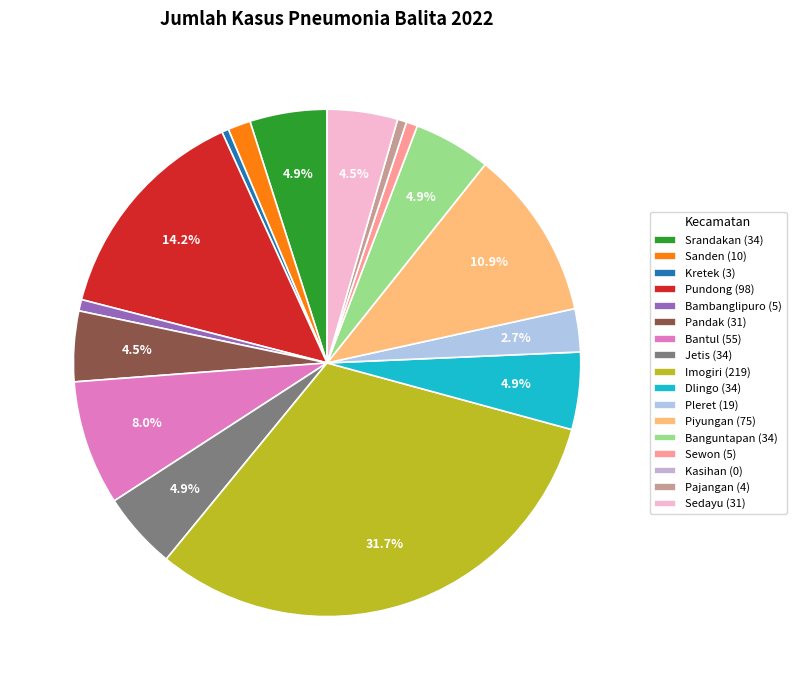

Between Pandak and Piyungan, which is larger?

Piyungan